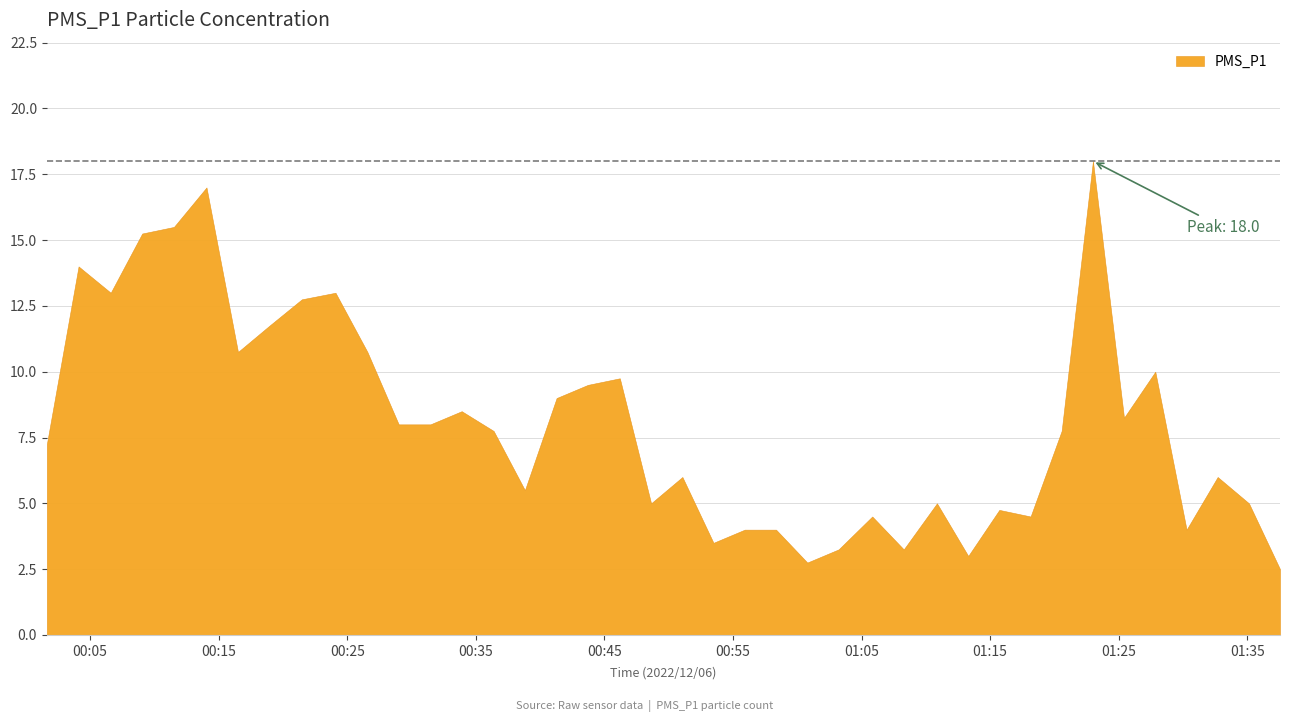

Rank the categories by value from highest to lowest.

2022/12/06 01:23:00, 2022/12/06 00:14:03, 2022/12/06 00:11:31, 2022/12/06 00:09:03, 2022/12/06 00:04:06, 2022/12/06 00:06:36, 2022/12/06 00:24:05, 2022/12/06 00:21:28, 2022/12/06 00:18:57, 2022/12/06 00:16:30, 2022/12/06 00:26:34, 2022/12/06 01:27:51, 2022/12/06 00:46:12, 2022/12/06 00:43:43, 2022/12/06 00:41:17, 2022/12/06 00:33:54, 2022/12/06 01:25:25, 2022/12/06 00:29:00, 2022/12/06 00:31:28, 2022/12/06 00:36:23, 2022/12/06 01:20:34, 2022/12/06 00:01:38, 2022/12/06 00:51:04, 2022/12/06 01:32:42, 2022/12/06 00:38:49, 2022/12/06 00:48:38, 2022/12/06 01:10:52, 2022/12/06 01:35:08, 2022/12/06 01:15:43, 2022/12/06 01:05:50, 2022/12/06 01:18:09, 2022/12/06 00:55:55, 2022/12/06 00:58:21, 2022/12/06 01:30:17, 2022/12/06 00:53:29, 2022/12/06 01:03:13, 2022/12/06 01:08:17, 2022/12/06 01:13:18, 2022/12/06 01:00:47, 2022/12/06 01:37:33